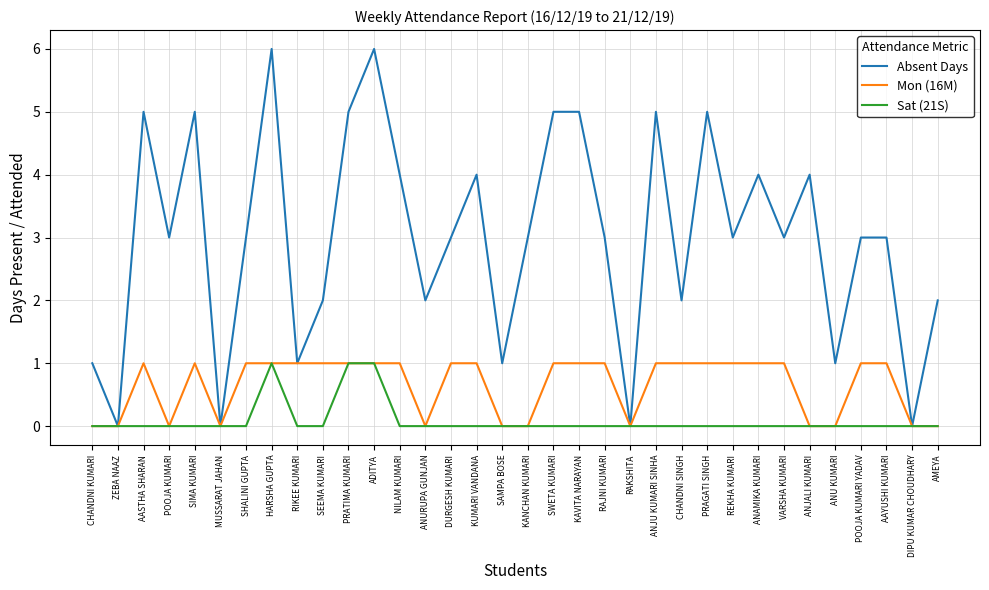

Is the value of Sat (21S) at SAMPA BOSE greater than the value of Mon (16M) at VARSHA KUMARI?

No